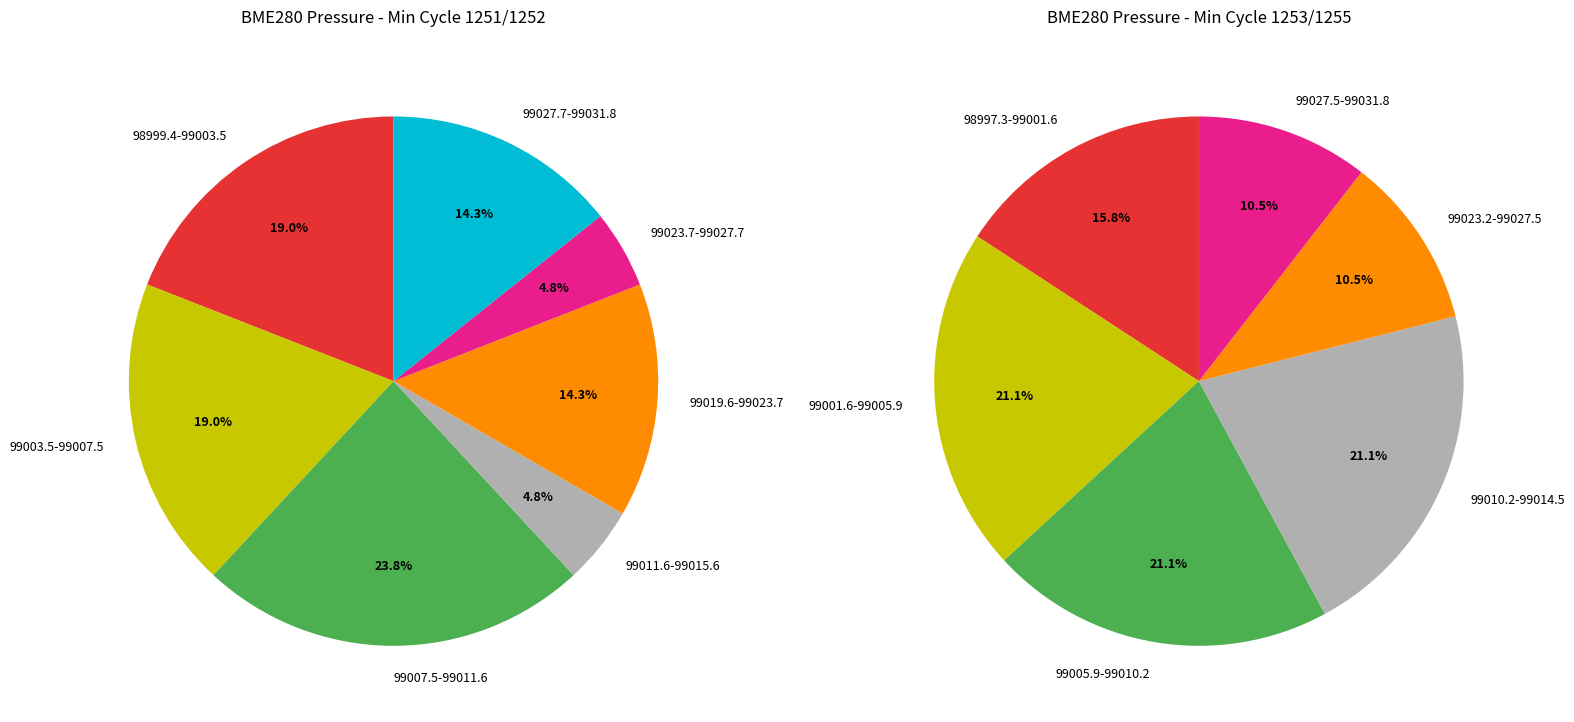

What is the ratio of the value at 1253 to the value at 1252?

1.0